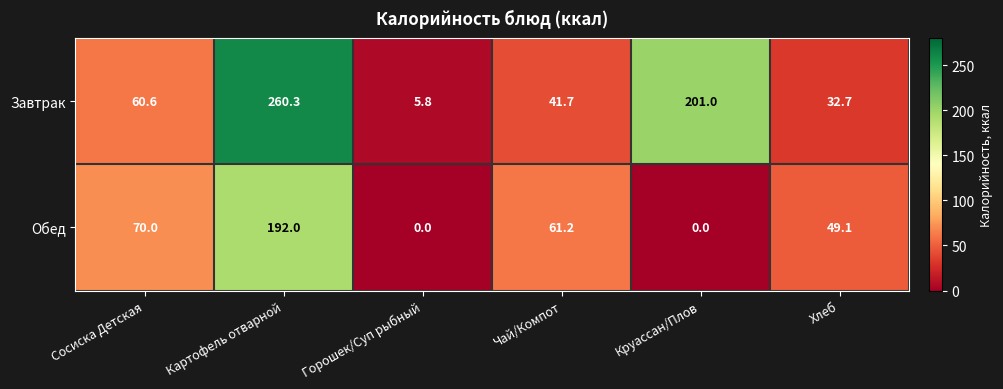

Reading left to right, transcribe all the data shown in this chart.

Завтрак: Сосиска Детская=60.6	Картофель отварной=260.3	Горошек/Суп рыбный=5.8	Чай/Компот=41.7	Круассан/Плов=201.0	Хлеб=32.7
Обед: Сосиска Детская=70.0	Картофель отварной=192.0	Горошек/Суп рыбный=0.0	Чай/Компот=61.2	Круассан/Плов=0.0	Хлеб=49.1